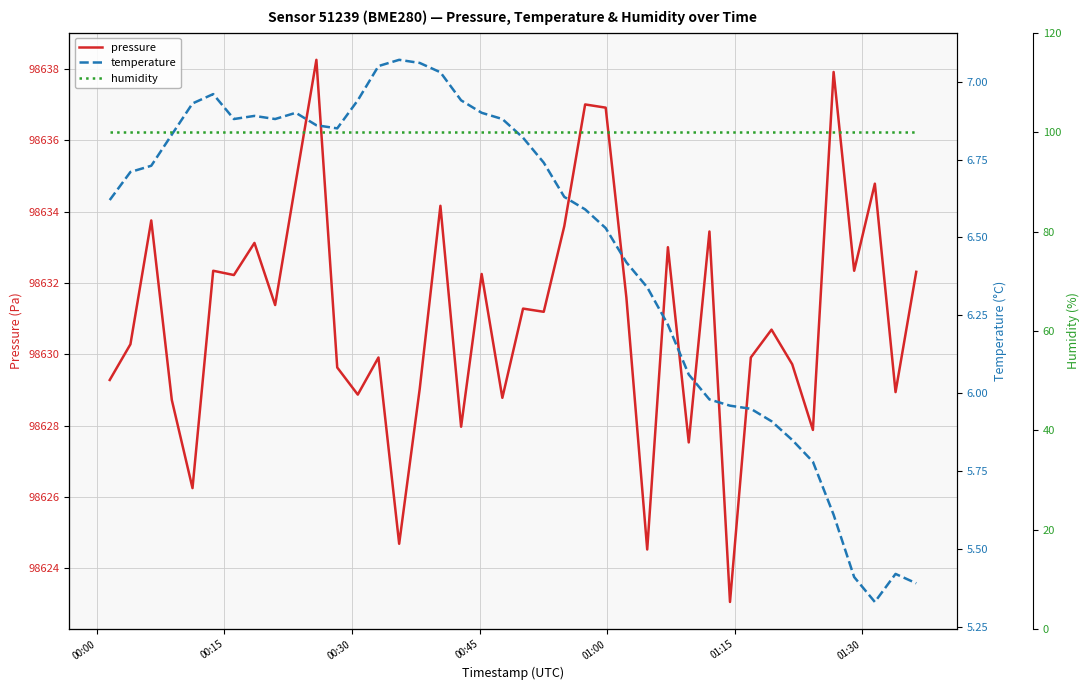

True or false: humidity has a value of 28.4 at 23.

False